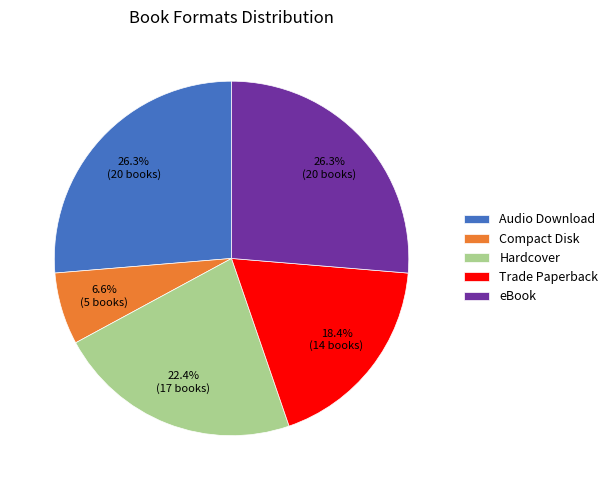

Combined, what portion of the pie is eBook and Hardcover?

48.7%